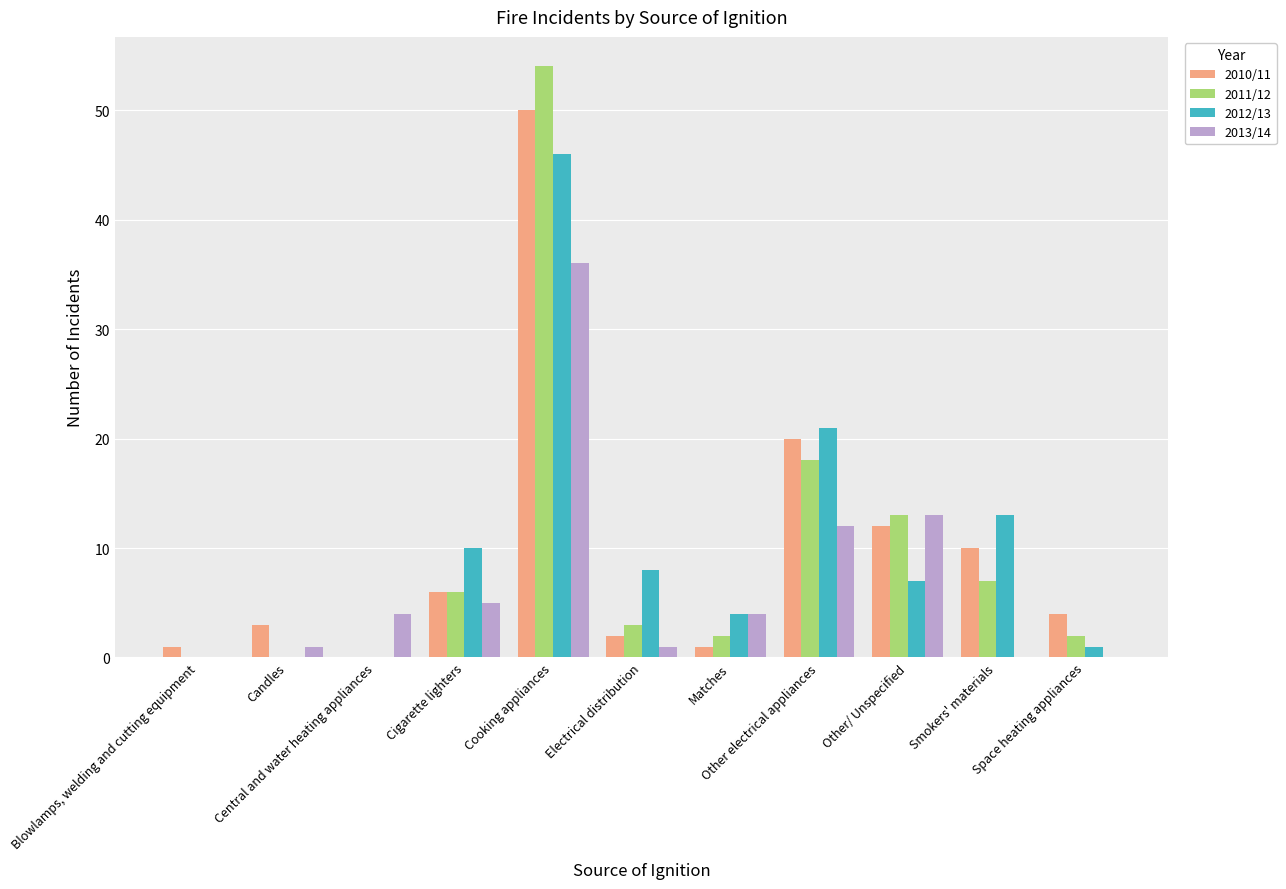

The 2011/12 series shows 1 at Electrical distribution. True or false?

False